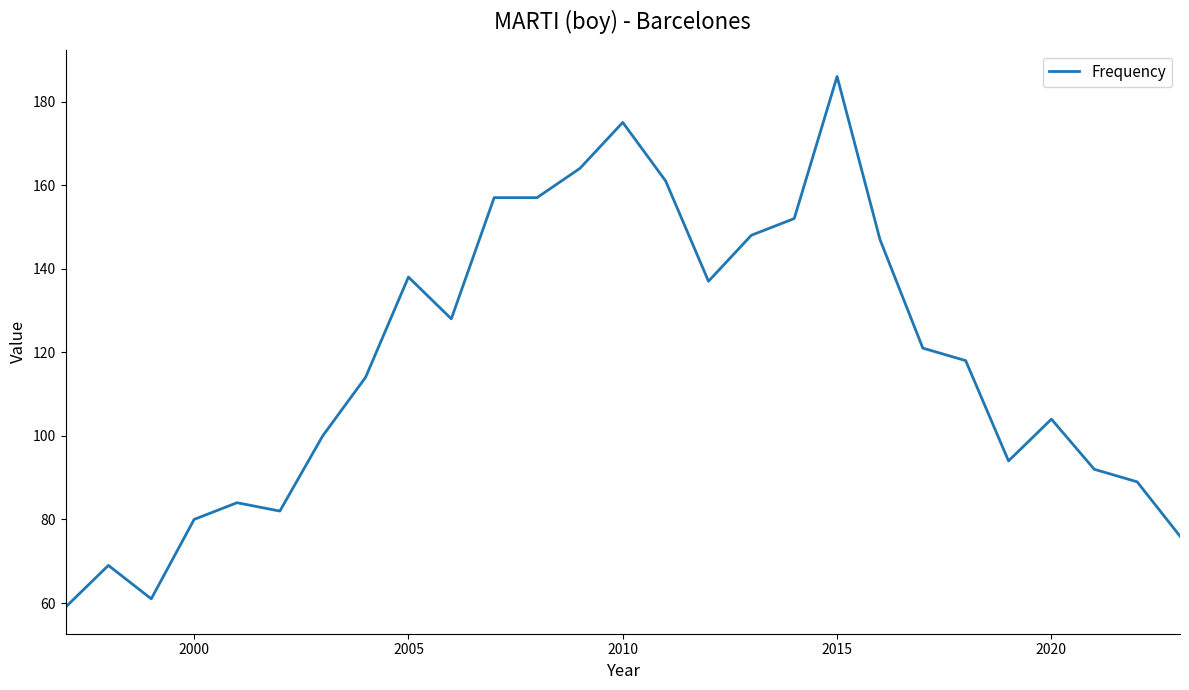

What is the minimum value shown in the chart?

59